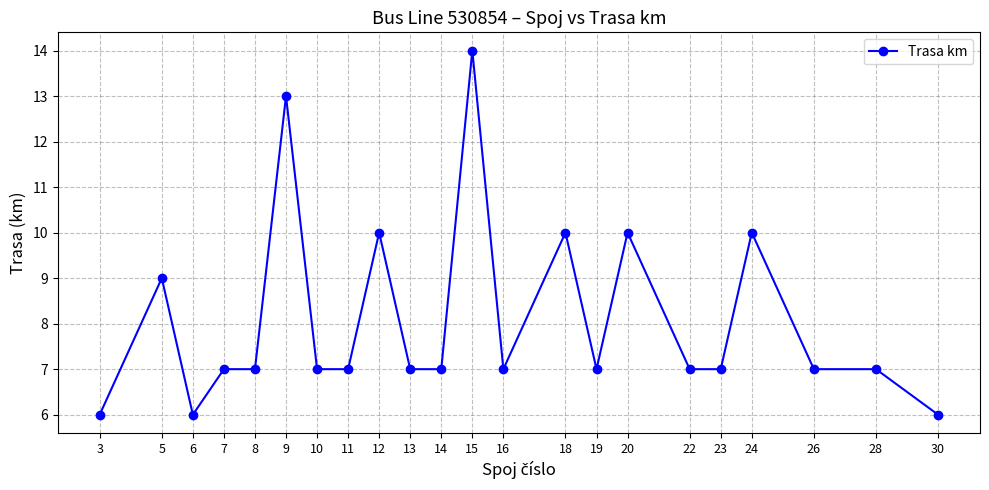

What is the difference between the second highest and minimum values?

7